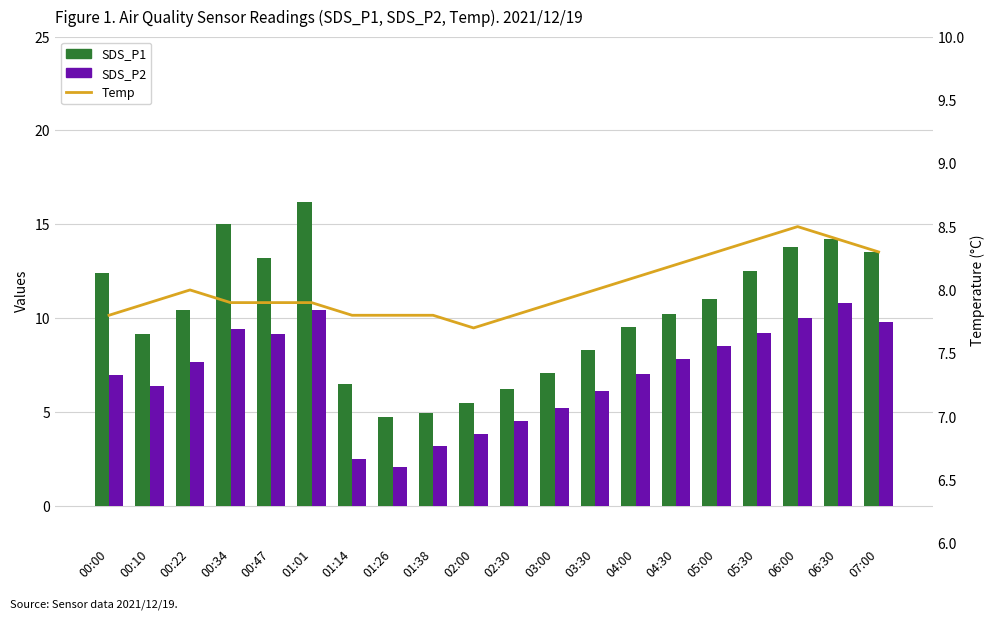

Rank the categories by Temp value from highest to lowest.

06:00, 05:30, 06:30, 05:00, 07:00, 04:30, 04:00, 00:22, 03:30, 00:10, 00:34, 00:47, 01:01, 03:00, 00:00, 01:14, 01:26, 01:38, 02:30, 02:00